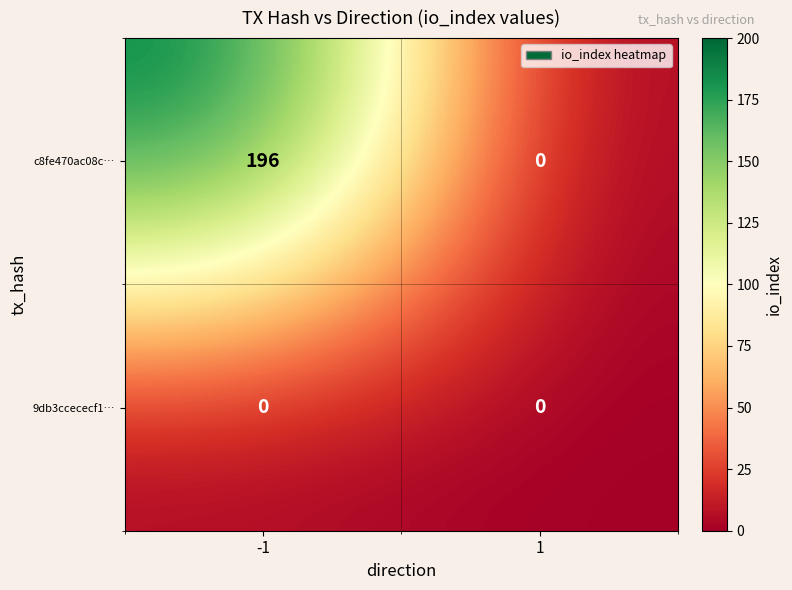

At how many categories does at least one series exceed 147?

1